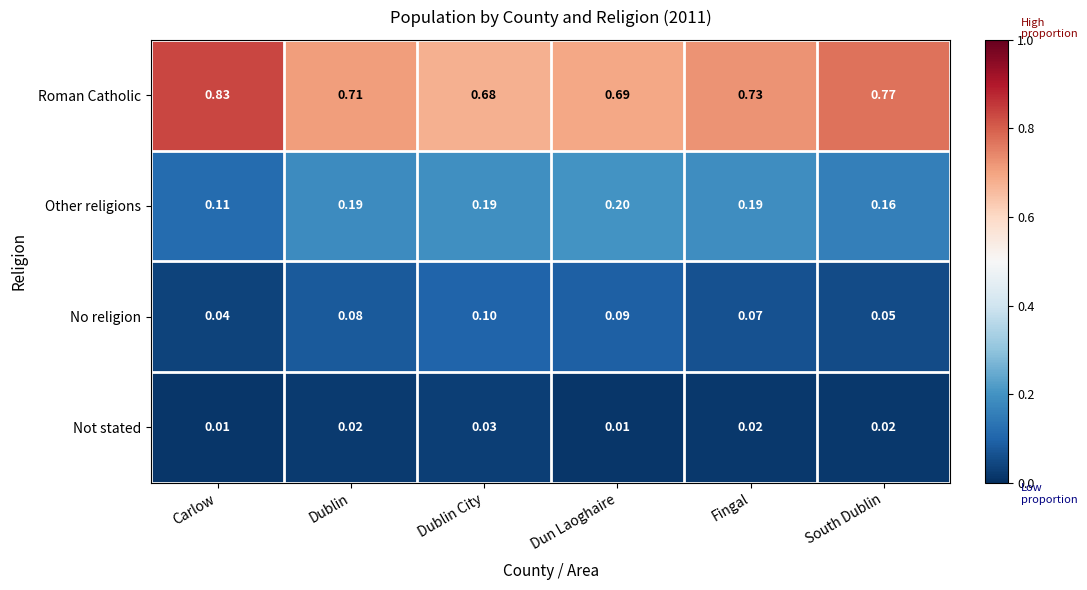

At which label is Roman Catholic closest to 0?

Dublin City